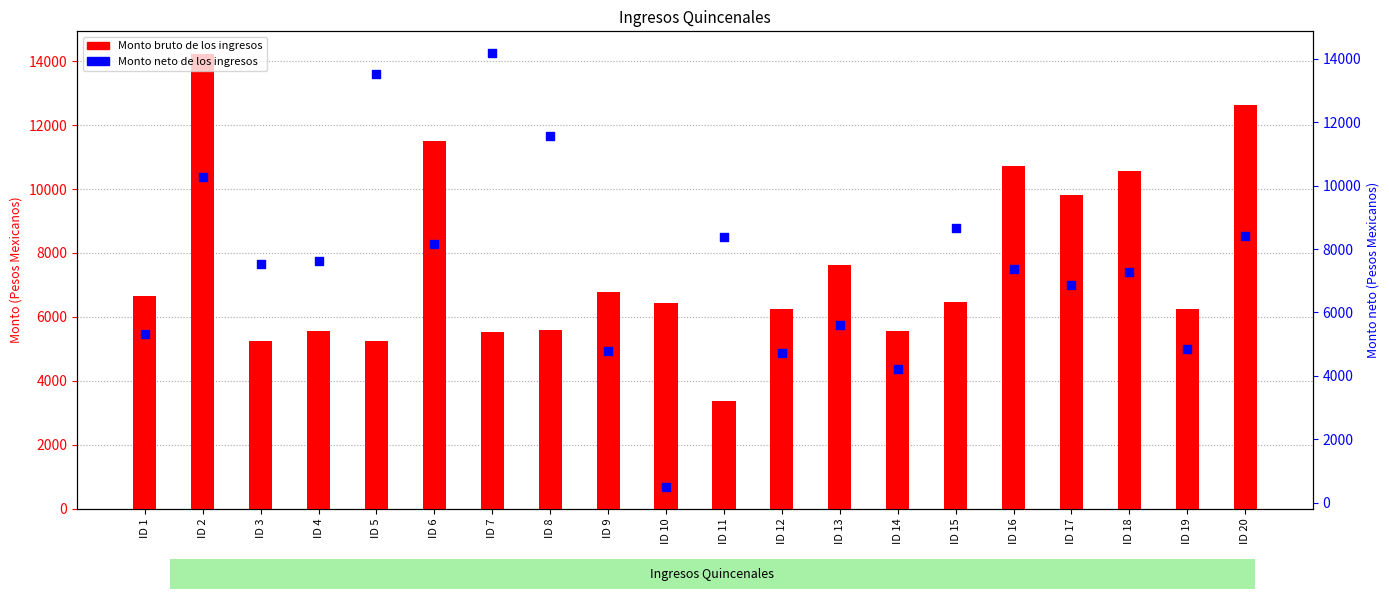

Is the value of Monto bruto de los ingresos at ID 15 greater than the value of Monto neto de los ingresos at ID 7?

No